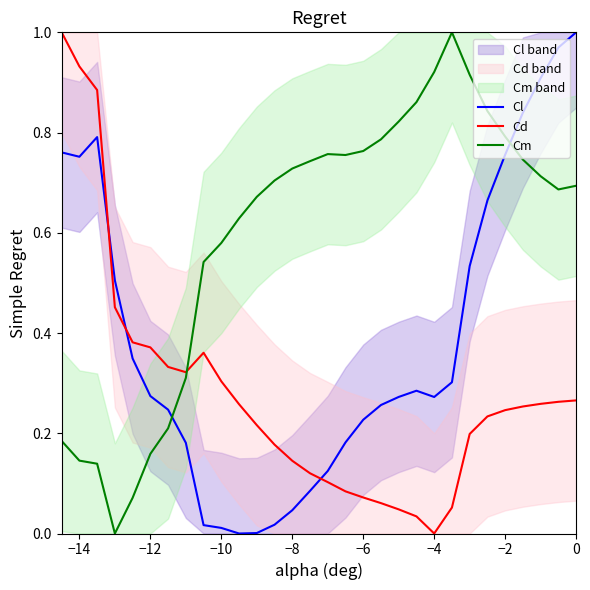

The Cd series shows 0.2 at −8. True or false?

False